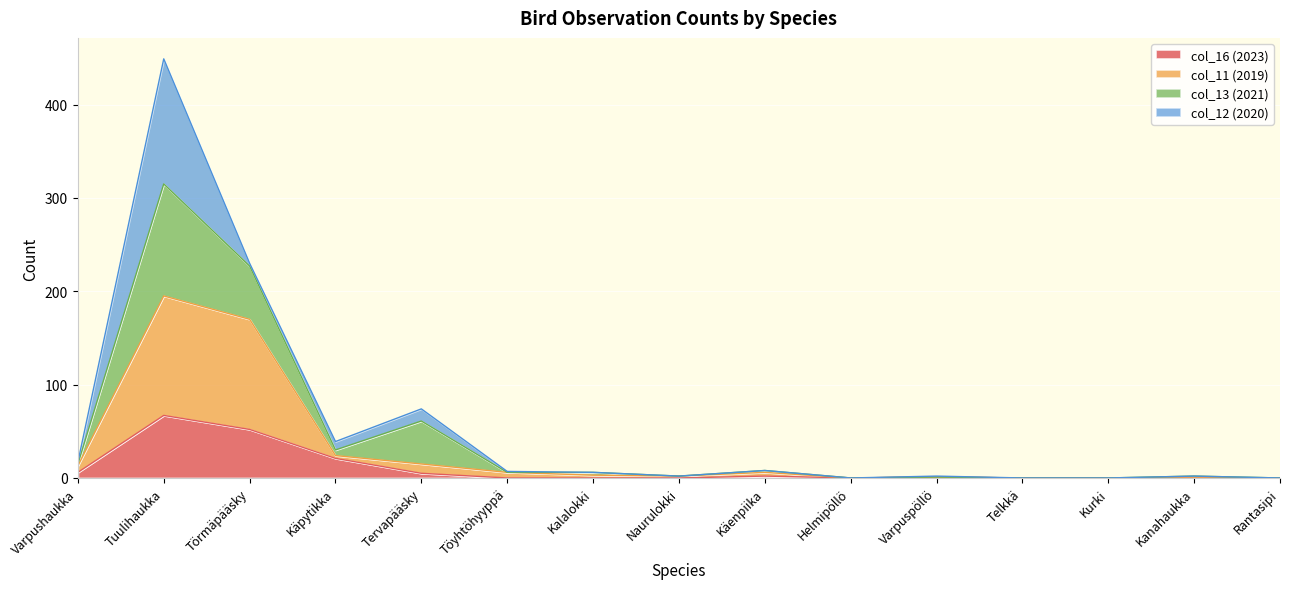

At which category is the sum across all series the highest?

Tuulihaukka